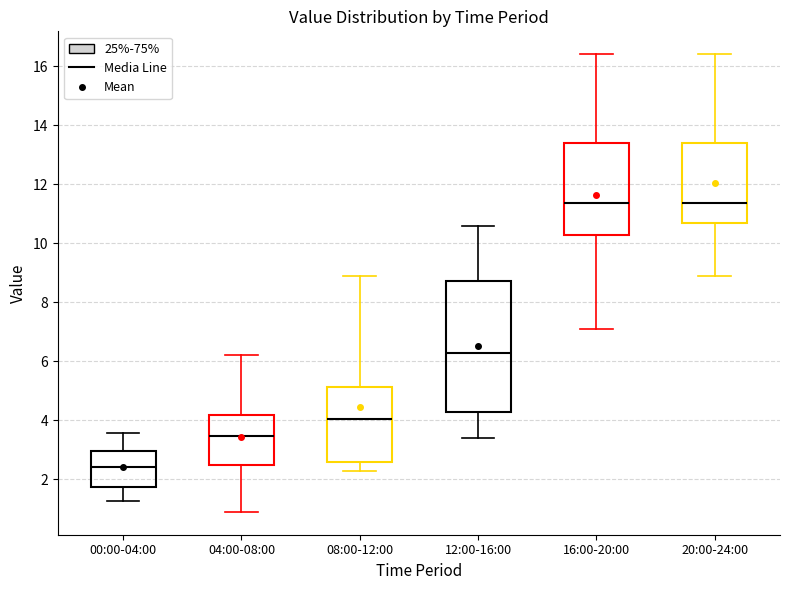

Reading left to right, transcribe this box plot: for each box, give where its median line is, the range the box spans, and where its two whiskers end, as read against the y-axis. The values are not printed on the chart, so give them approximately, as read against the axis.

00:00-04:00: median 2.4, box 1.8 to 3.0, whiskers 1.2 to 3.6
04:00-08:00: median 3.4, box 2.4 to 4.2, whiskers 1.0 to 6.2
08:00-12:00: median 4.0, box 2.6 to 5.2, whiskers 2.4 to 9.0
12:00-16:00: median 6.2, box 4.2 to 8.8, whiskers 3.4 to 10.6
16:00-20:00: median 11.4, box 10.2 to 13.4, whiskers 7.2 to 16.4
20:00-24:00: median 11.4, box 10.6 to 13.4, whiskers 9.0 to 16.4